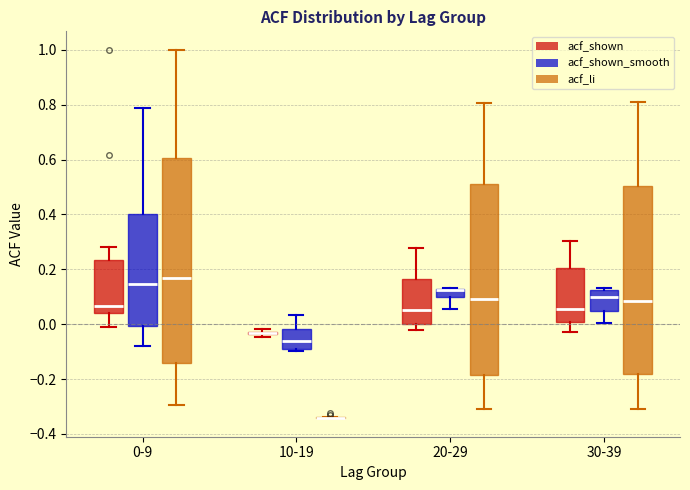

Where does the median line of the box for 0-9 (acf_shown_smooth) sit on the y-axis? The values are not printed on the chart, so give them approximately, as read against the axis.

0.14